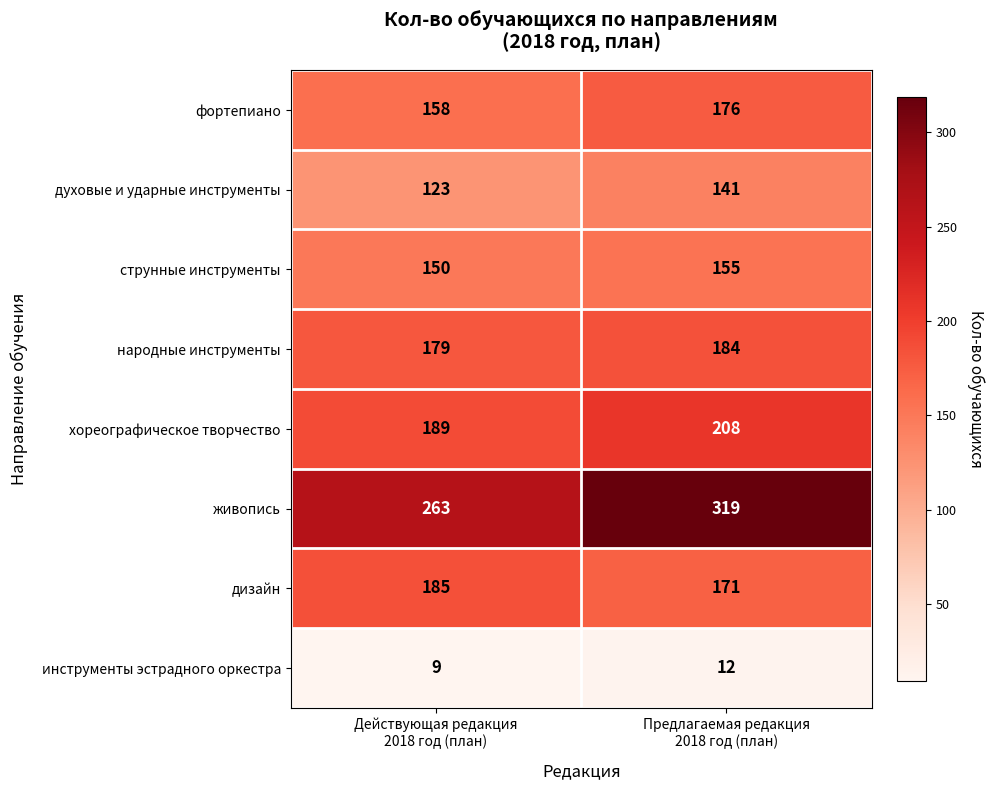

Reading left to right, list all the values displayed in this chart.

фортепиано: 158	176
духовые и ударные инструменты: 123	141
струнные инструменты: 150	155
народные инструменты: 179	184
хореографическое творчество: 189	208
живопись: 263	319
дизайн: 185	171
инструменты эстрадного оркестра: 9	12